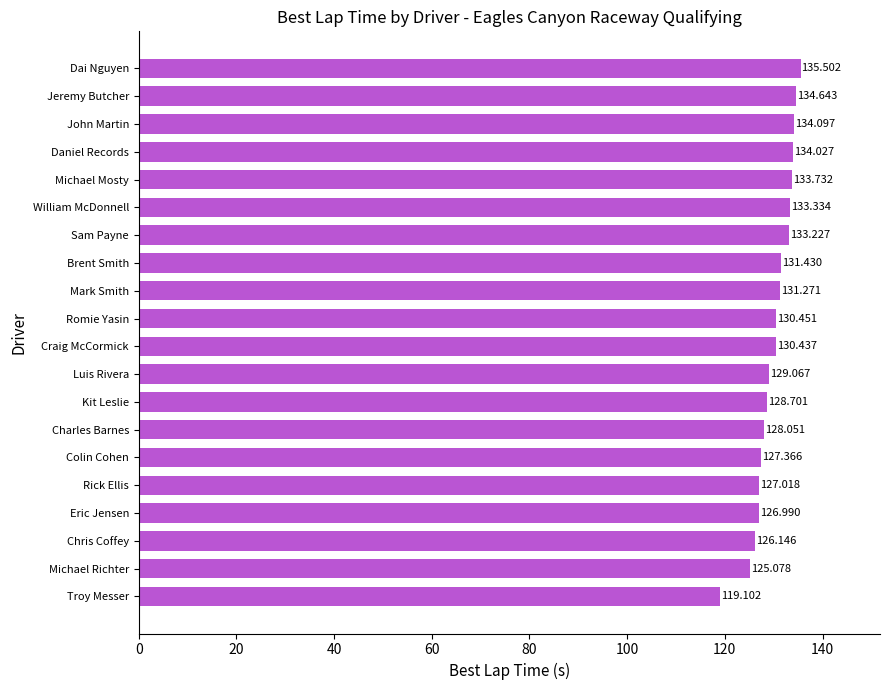

Between William McDonnell and Craig McCormick, which is larger?

William McDonnell